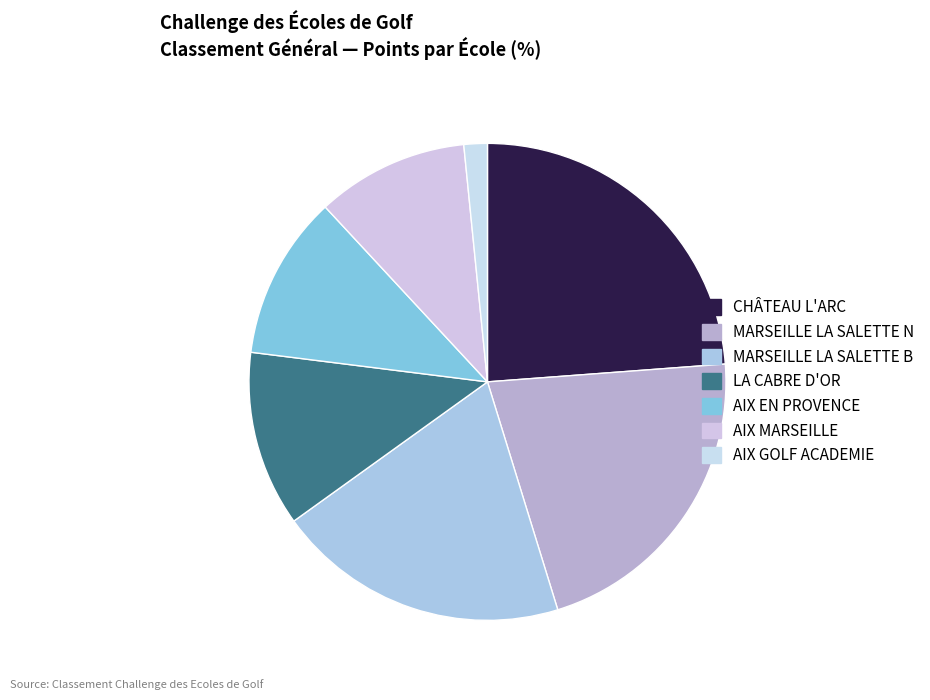

To the nearest percent, what is the difference between the AIX EN PROVENCE and AIX GOLF ACADEMIE slice percentages?

10%